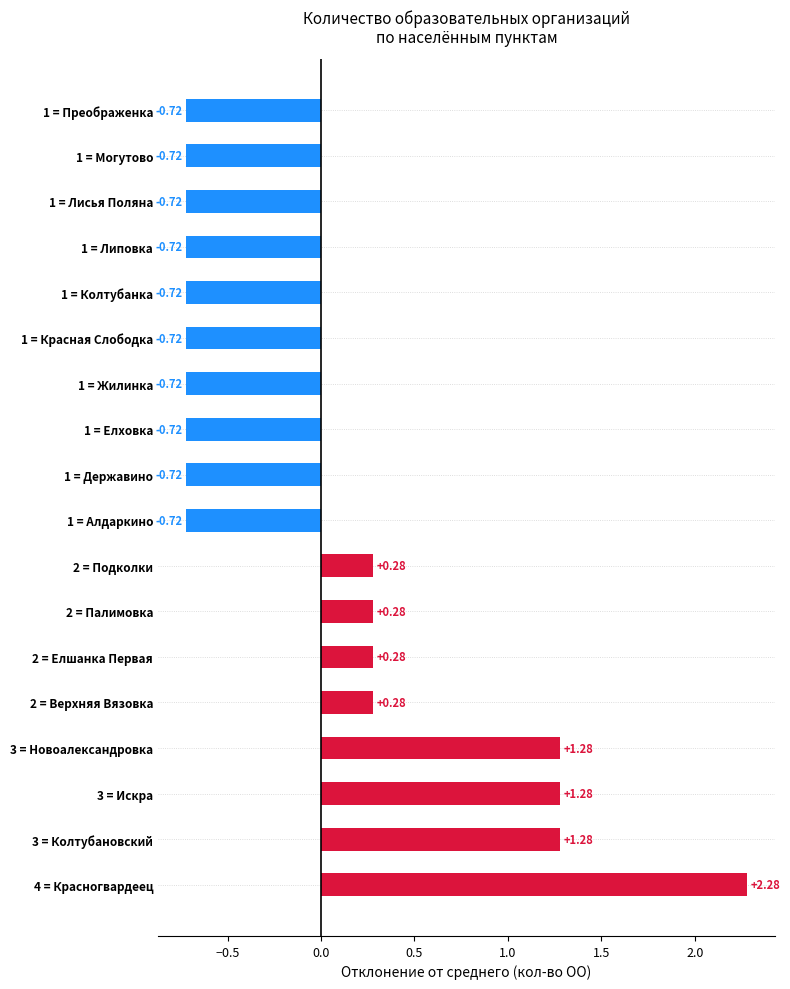

What is the change in value from 3 = Искра to 1 = Державино?

-2.0